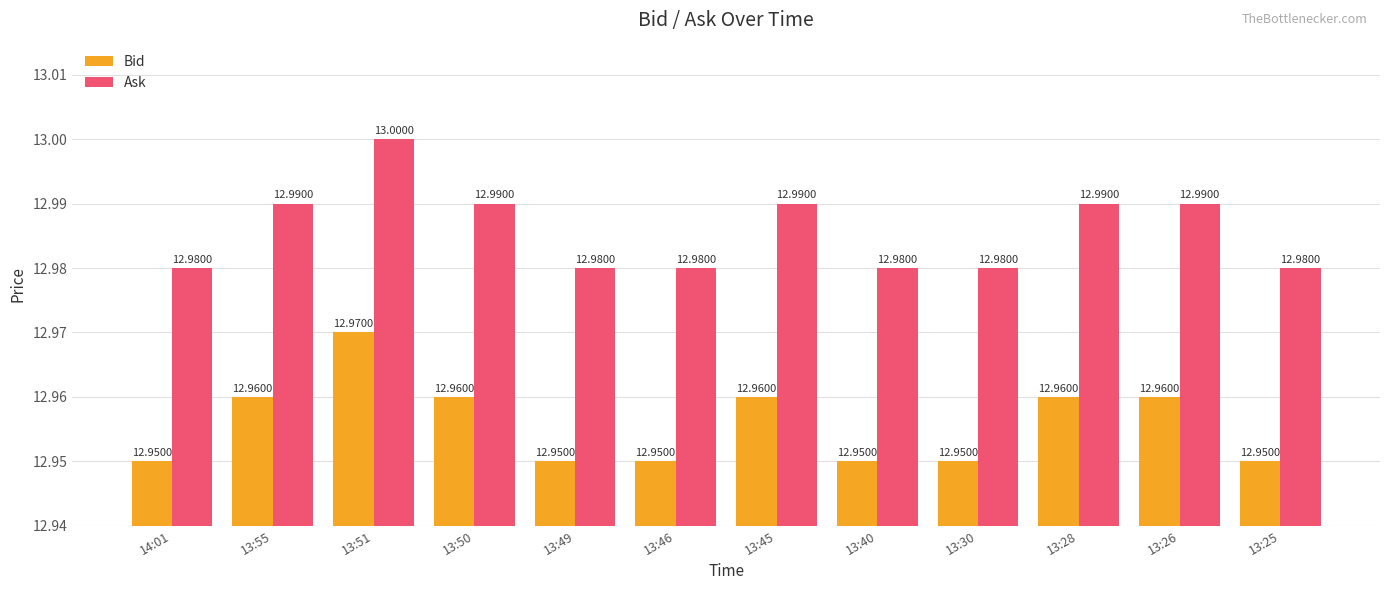

At which category is the sum across all series the highest?

13:51